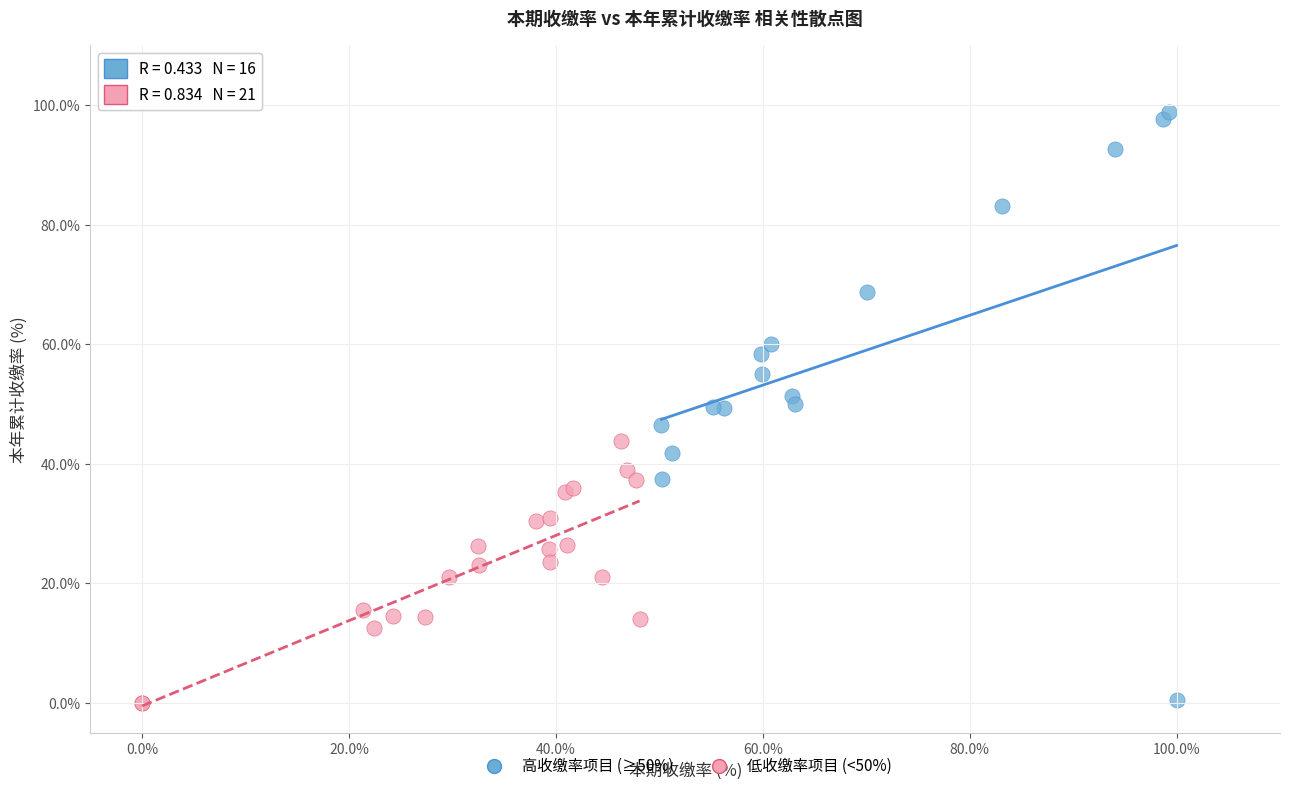

Which series contains the highest Y value?

高收缴率项目 (≥50%)